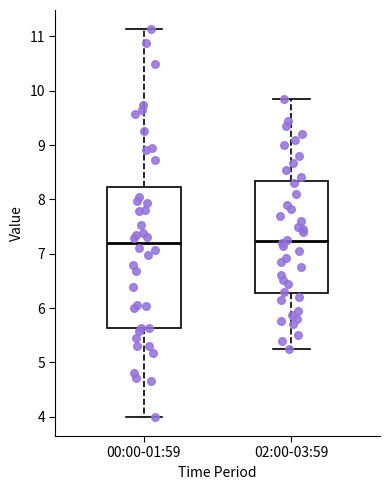

Which box is the tallest, from its lower edge to its upper edge?

00:00-01:59